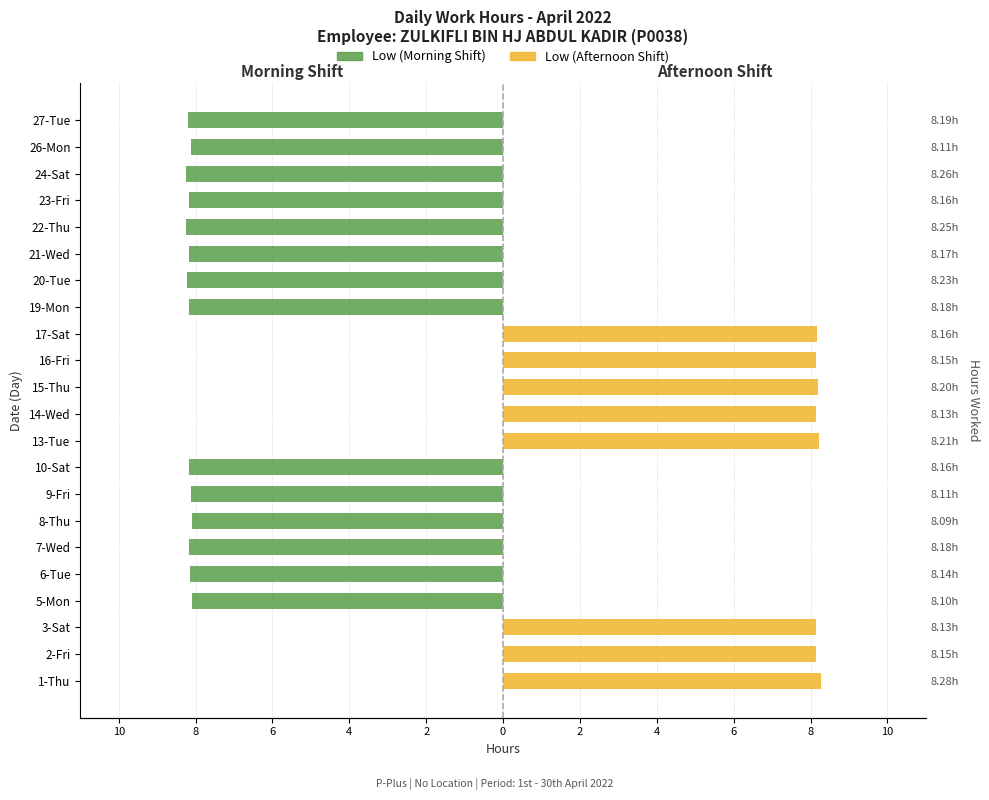

What is the label of the 2nd bar from the right?

20